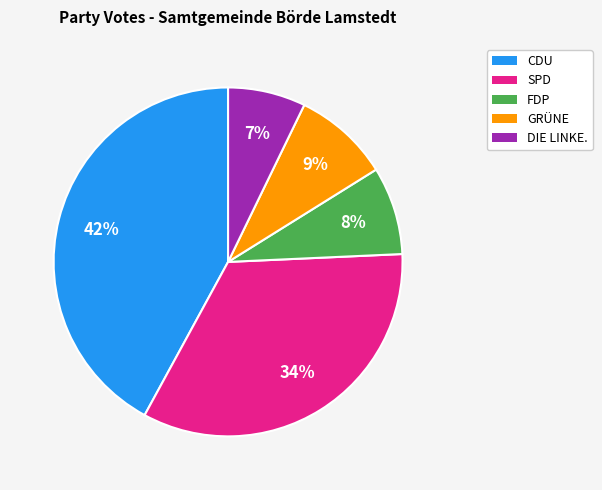

To the nearest percent, what is the difference between the largest and smallest slice percentages?

35%